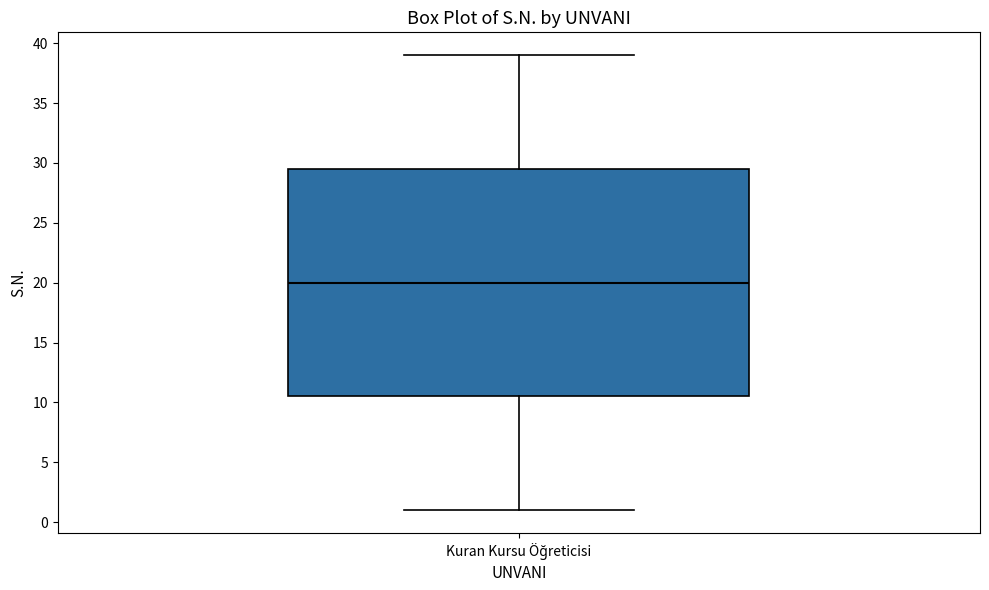

Where is the lower edge of the box for Kuran Kursu Öğreticisi on the y-axis? The values are not printed on the chart, so give them approximately, as read against the axis.

10.5